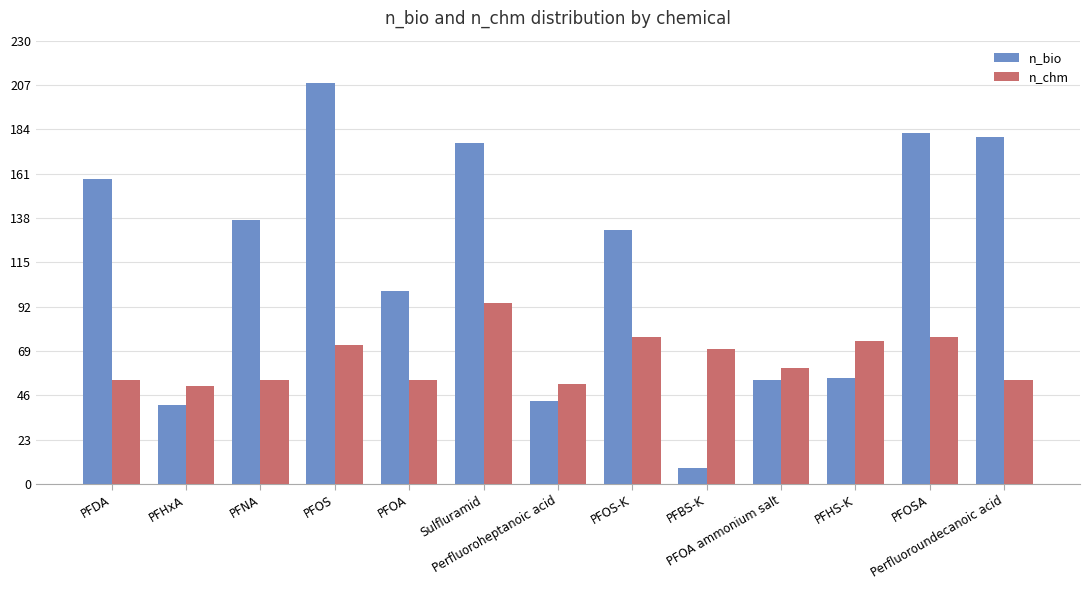

List the series in order of their overall mean, lowest first.

n_chm, n_bio